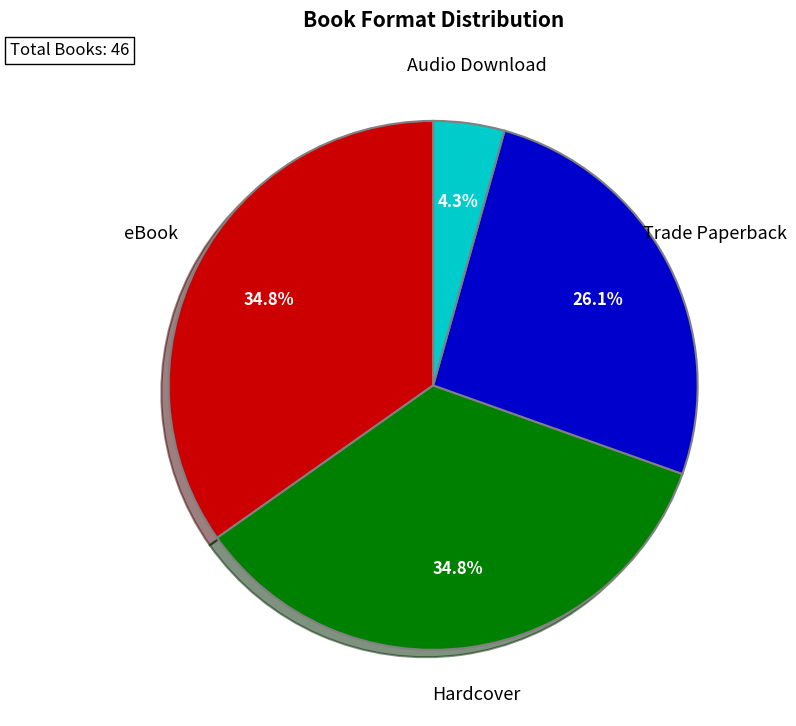

Does any single category account for the majority?

No